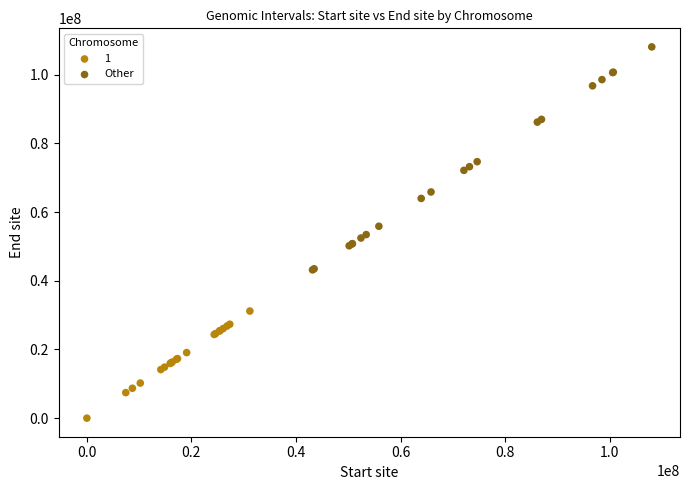

Which series reaches the maximum Y coordinate?

Other